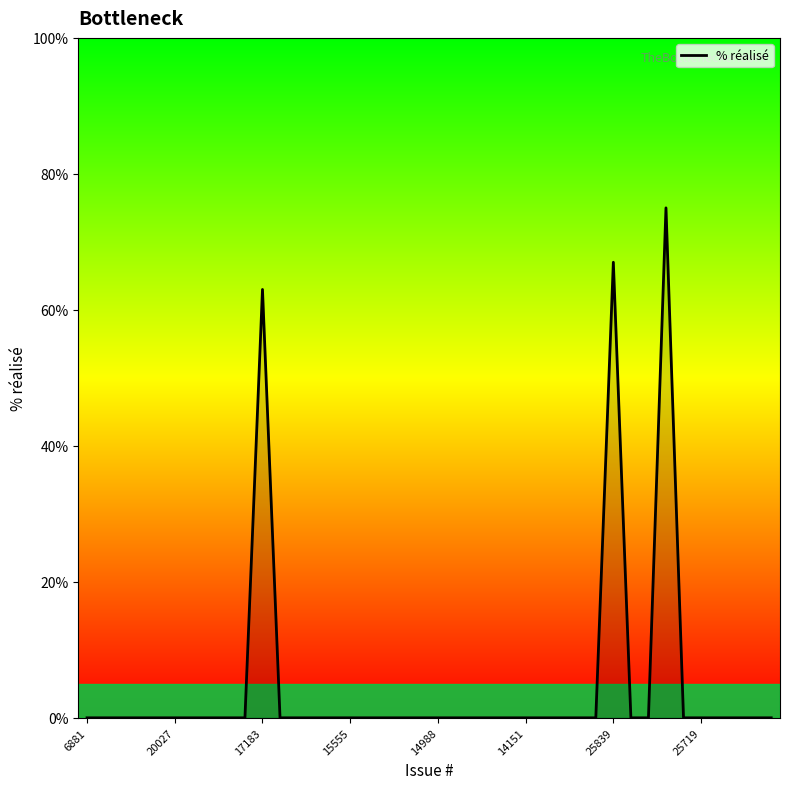

What is the greatest value displayed?

75